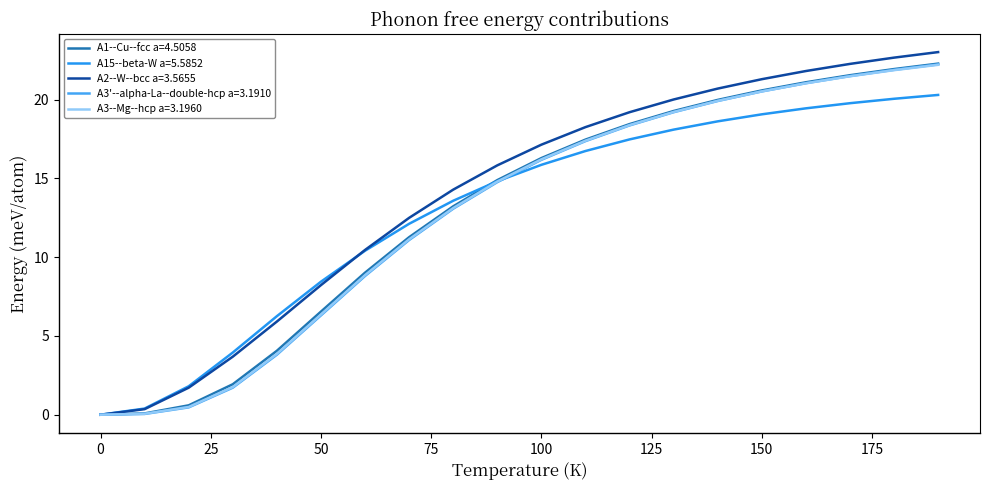

How many times do A15--beta-W a=5.5852 and A3--Mg--hcp a=3.1960 cross each other?

1